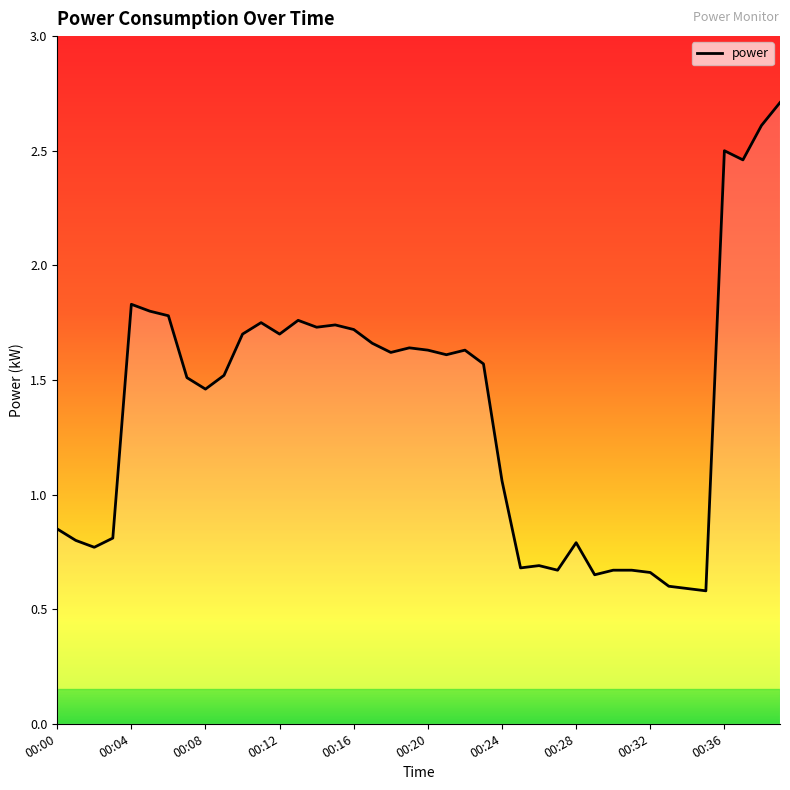

What is the difference between the maximum and minimum values?

2.1